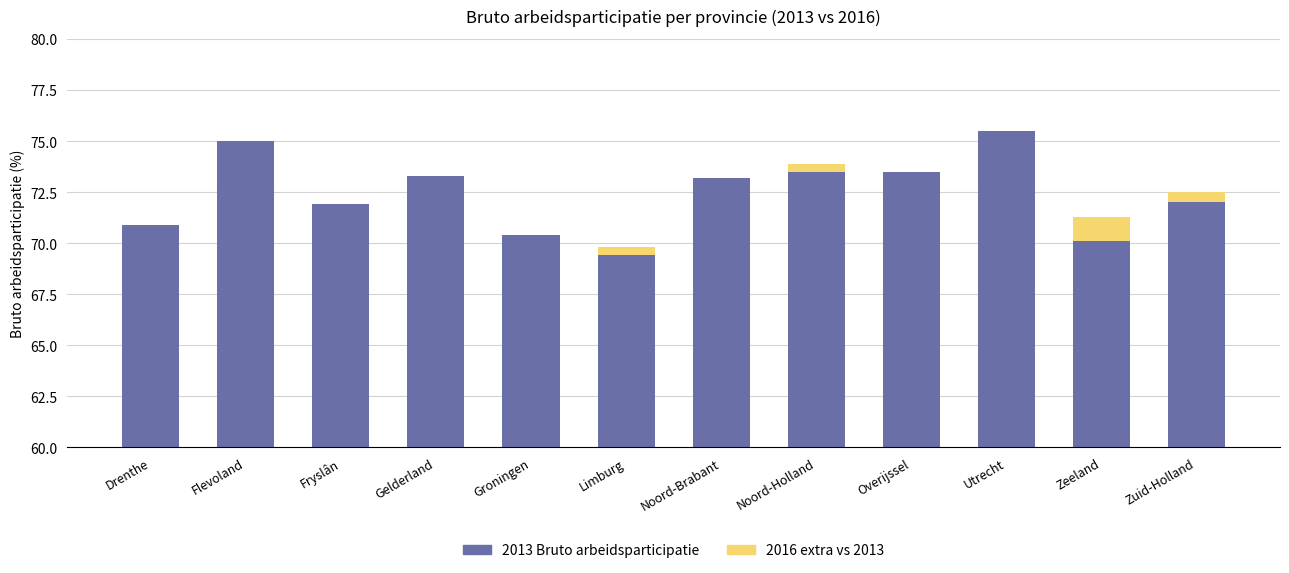

At Noord-Holland, list the series in order from largest to smallest.

2013 Bruto arbeidsparticipatie, 2016 extra vs 2013